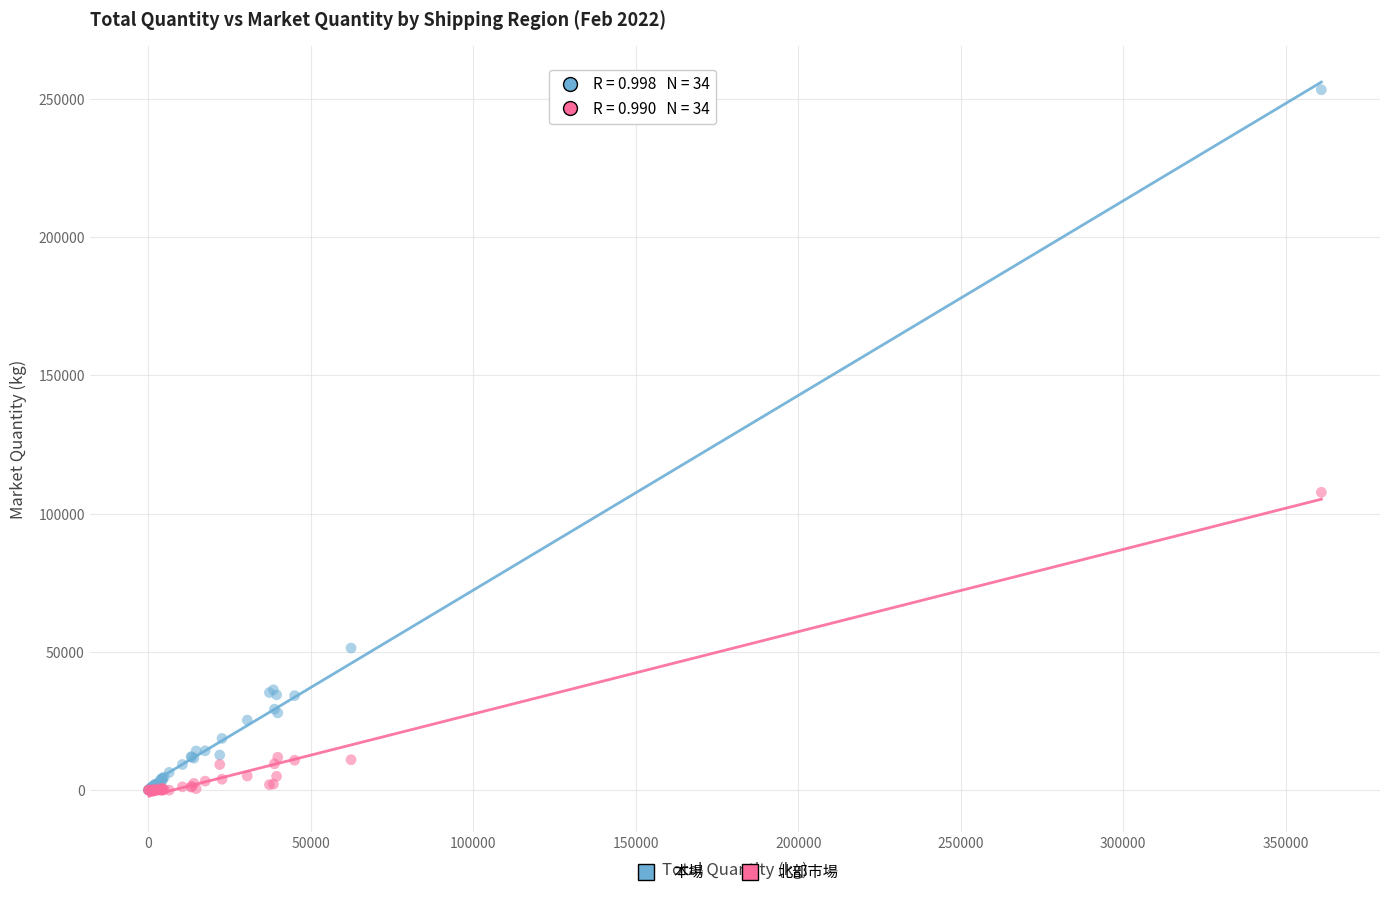

Which series reaches the maximum Y coordinate?

本場